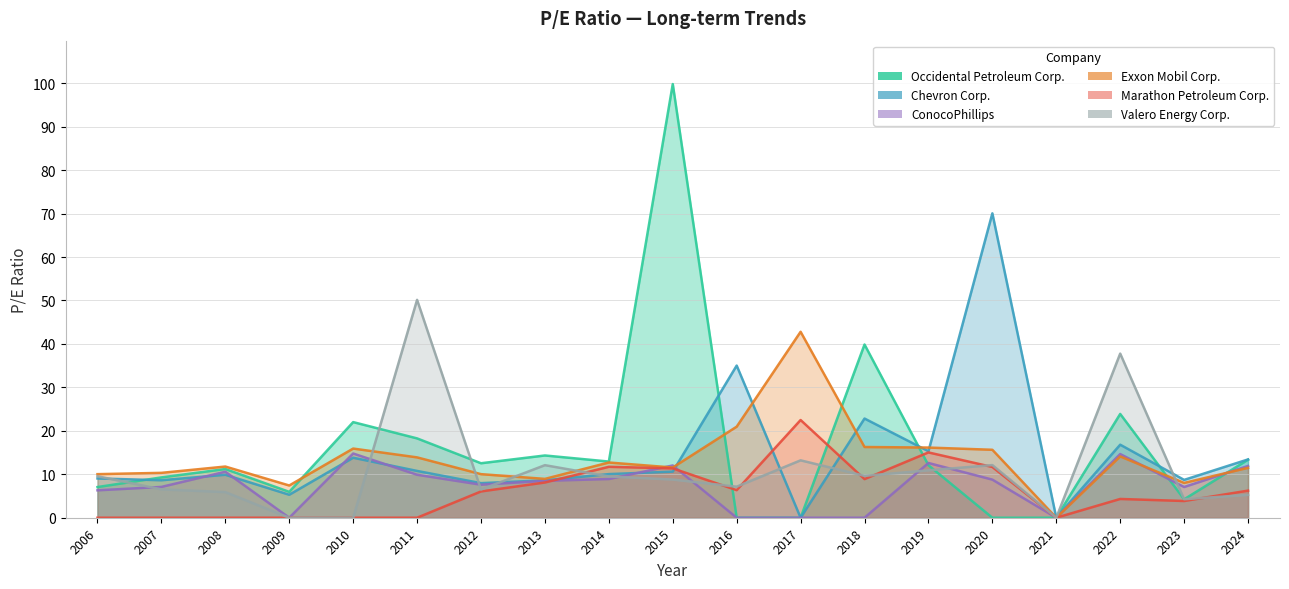

What is the difference between the maximum and minimum values in the Occidental Petroleum Corp. series?

99.8